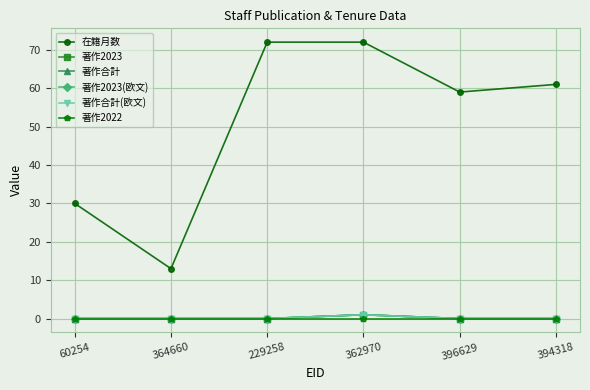

The value of 著作2023(欧文) at 394318 is 0. True or false?

True